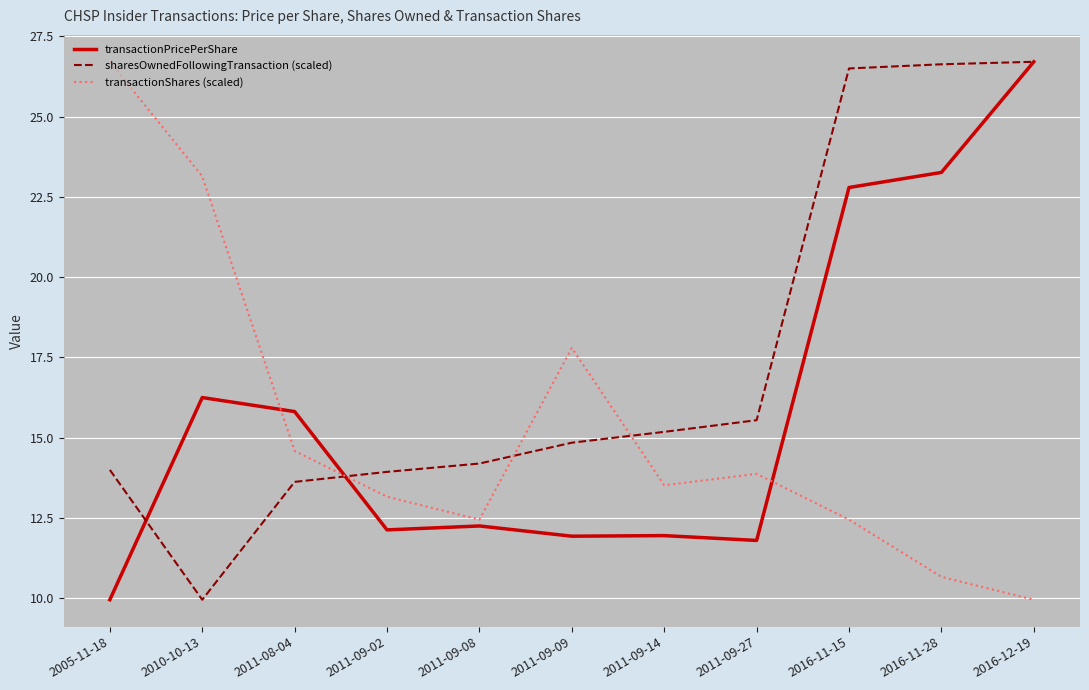

What is the sum of all sharesOwnedFollowingTransaction (scaled) values?

191.1